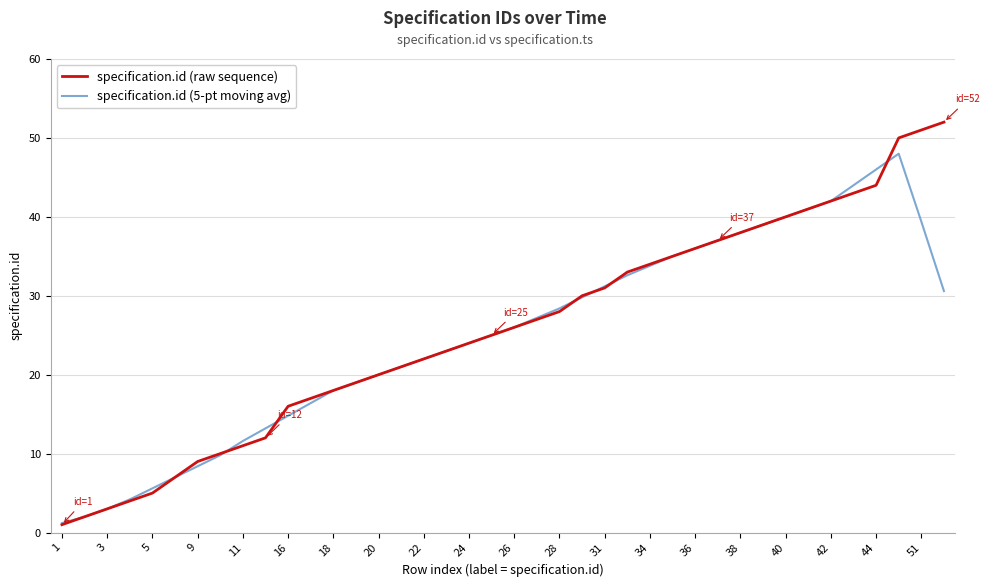

What are all the series names shown in the legend?

specification.id (raw sequence), specification.id (5-pt moving avg)